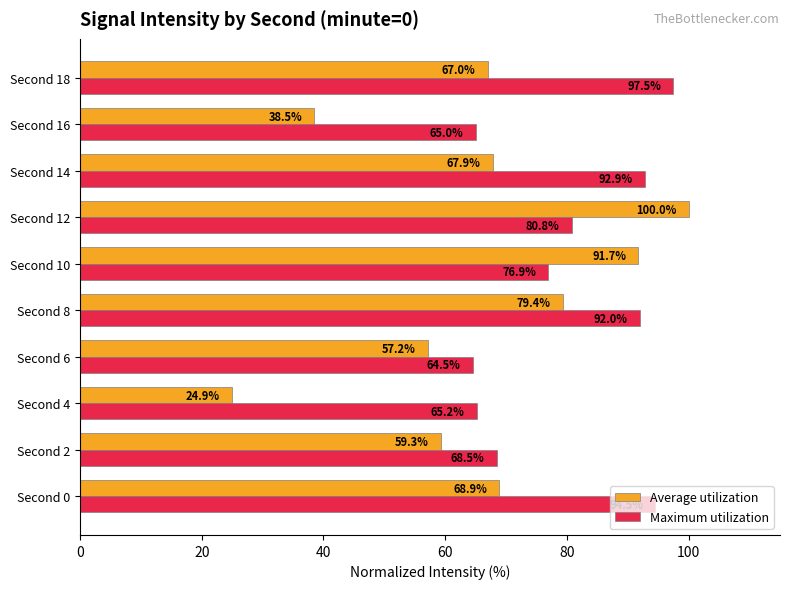

What is the difference between the highest and lowest values at Second 4?

40.3